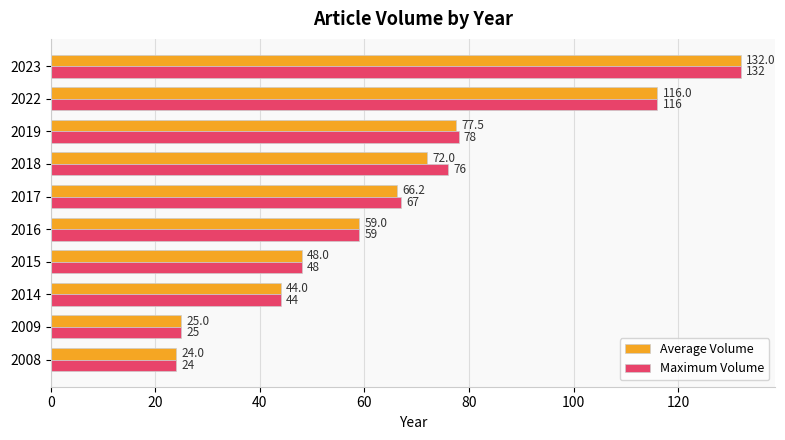

True or false: Average Volume has a value of 6.3 at 2008.

False